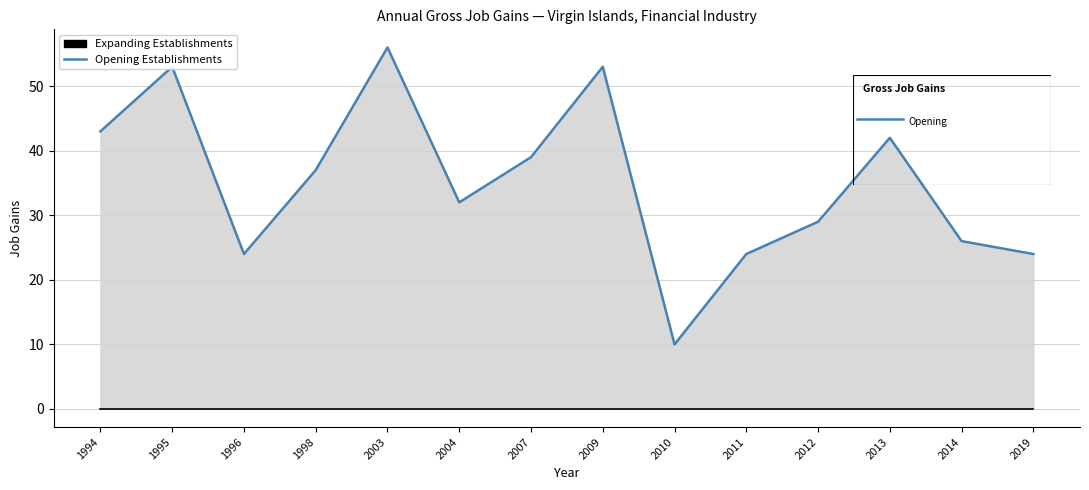

True or false: Expanding Establishments has more than 0 interior local peaks.

False